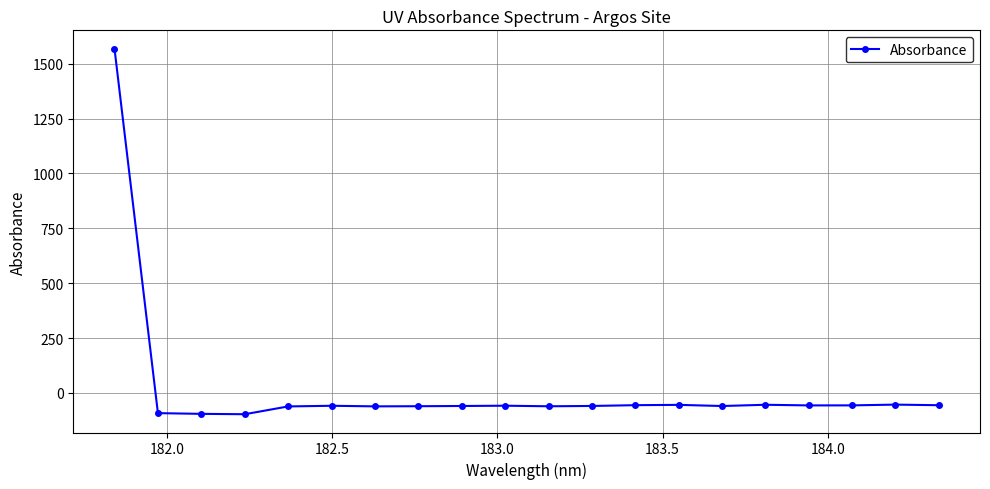

True or false: there are more than 2 points higher than both neighbors.

True